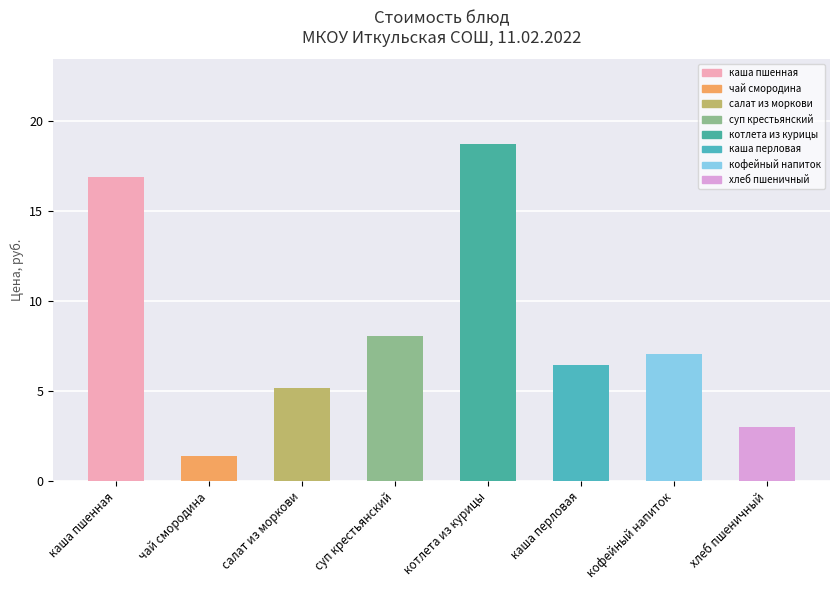

What is the change in value from каша пшенная to суп крестьянский?

-8.8